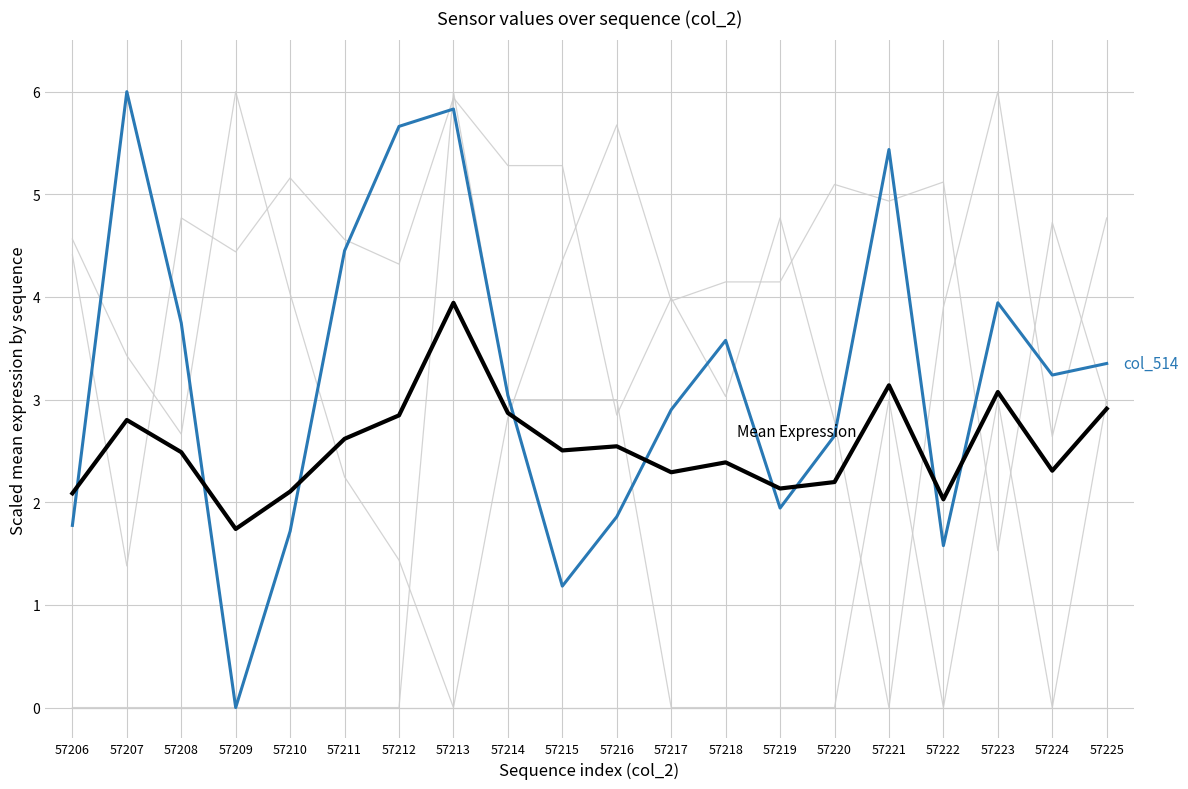

What is the sum of all Mean Expression values?

51.0